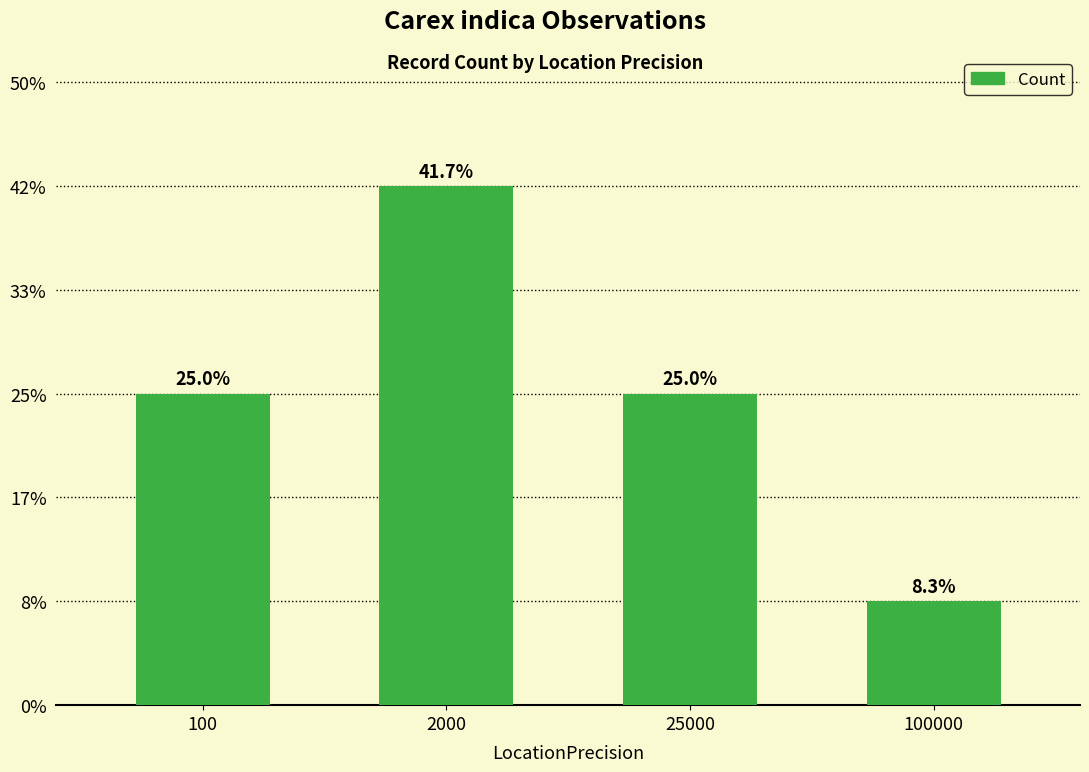

Does the chart contain any negative values?

No